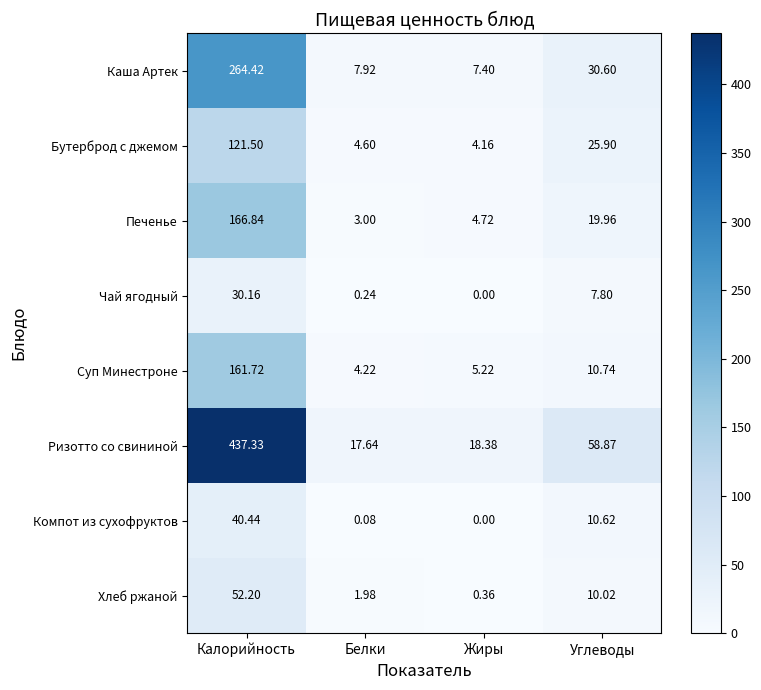

Which series has the largest range (max minus min)?

Ризотто со свининой